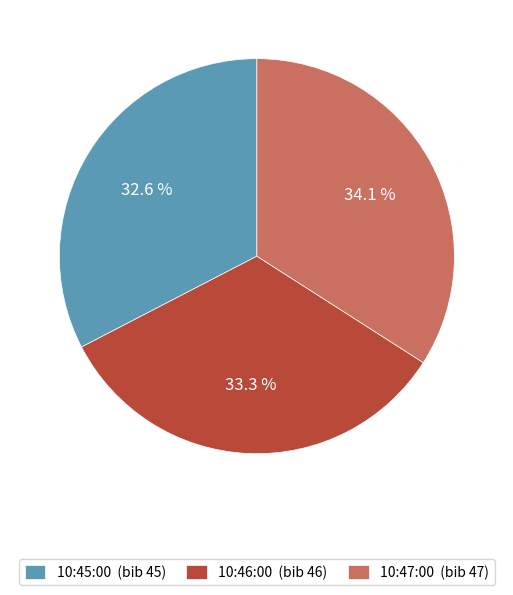

What percentage do 10:47:00 and 10:45:00 together represent?

66.7%